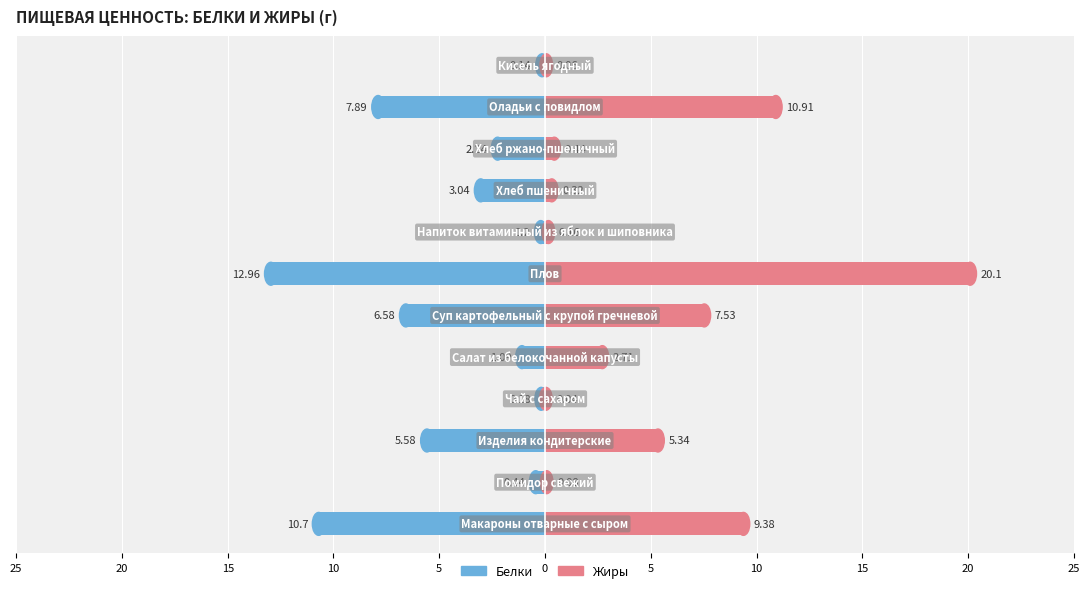

Between 20 and 25, which is larger?

20